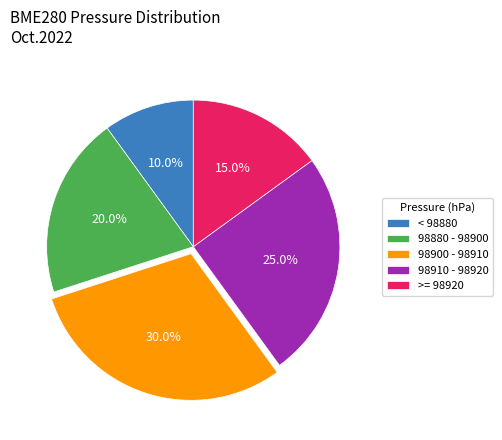

Which category has the smallest portion of the pie?

< 98880